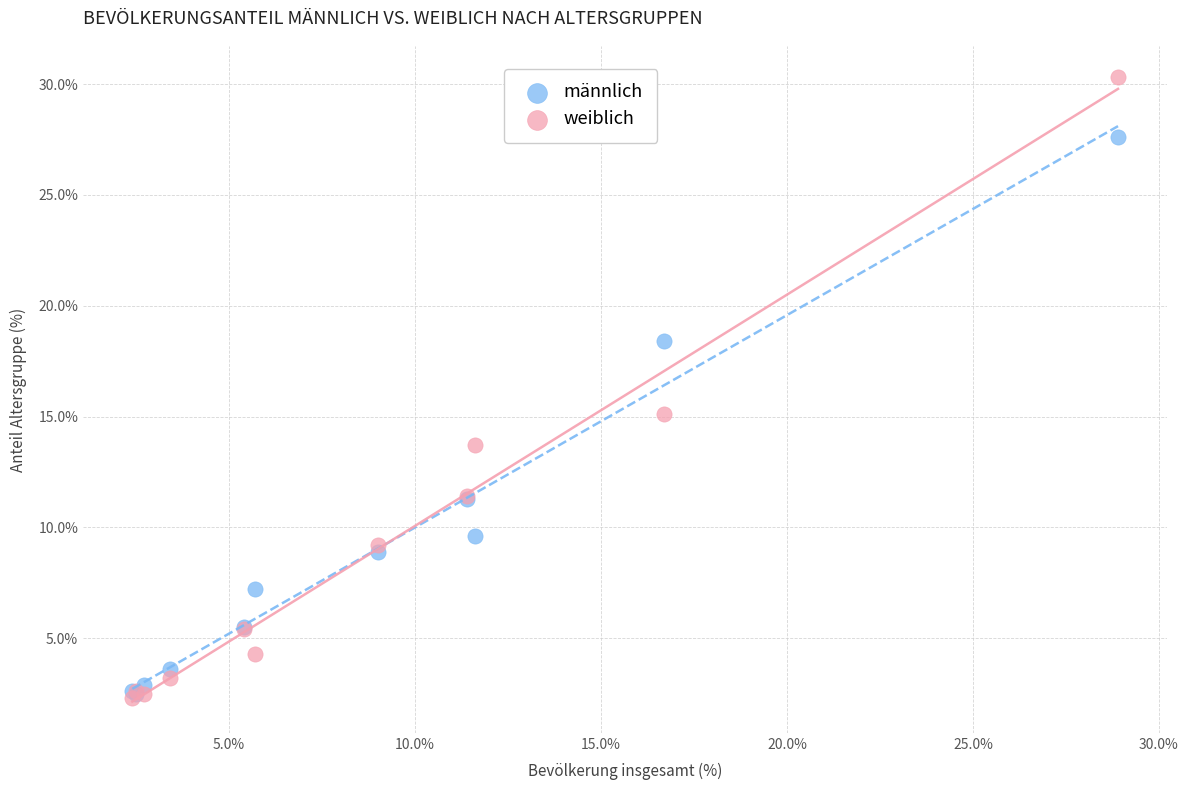

In the weiblich series, what Y value is closest to 16?

15.1